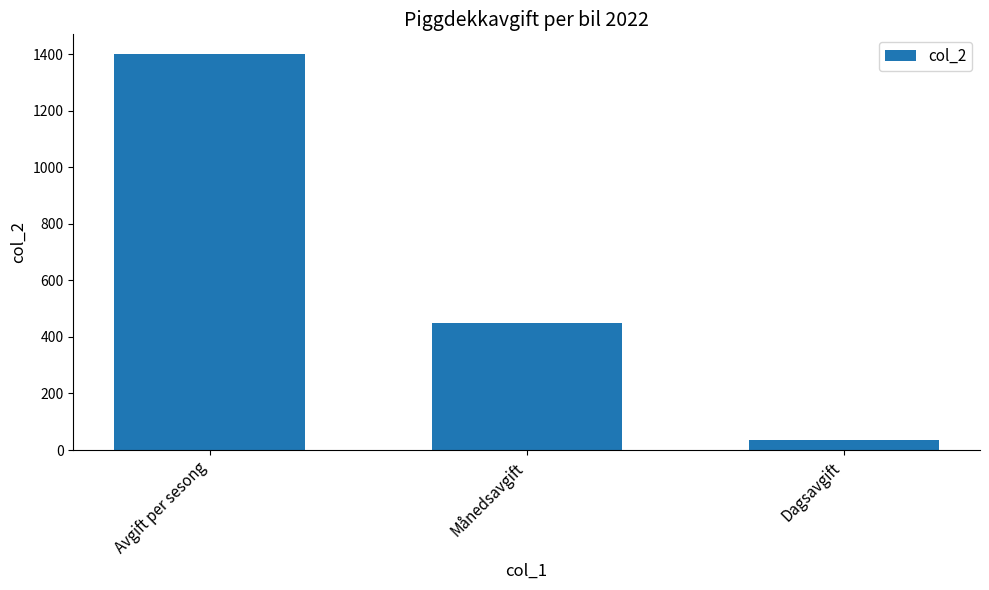

What is the smallest value displayed?

35